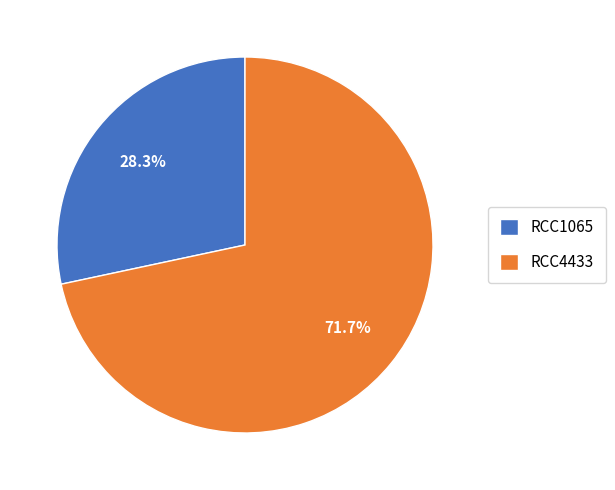

What percentage is the RCC1065 slice, to the nearest percent?

28%